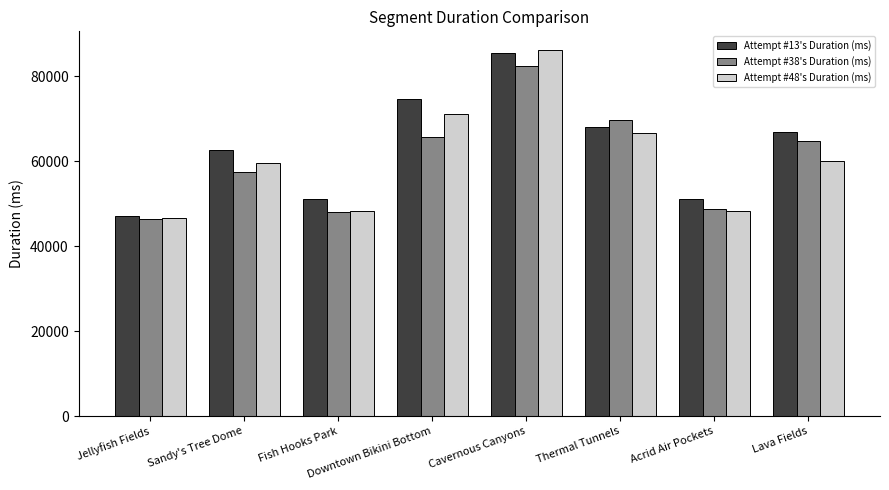

What is the label of the 6th bar from the right?

Fish Hooks Park